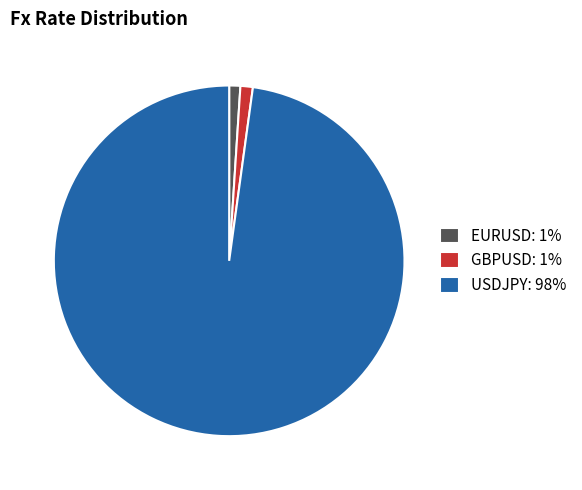

The USDJPY slice represents 98% of the pie. True or false?

True